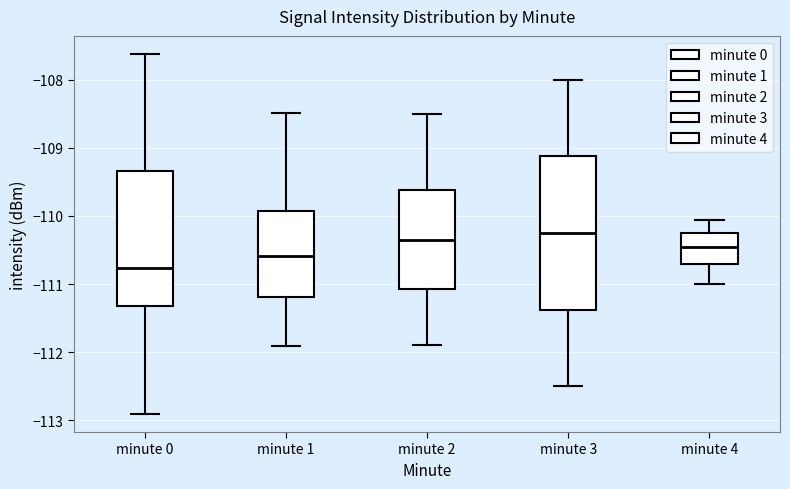

Reading left to right, read every box against the y-axis: the position of its median line, the range the box covers, and the ends of its whiskers. The values are not printed on the chart, so give them approximately, as read against the axis.

minute 0: median -110.8, box -111.3 to -109.3, whiskers -112.9 to -107.6
minute 1: median -110.6, box -111.2 to -109.9, whiskers -111.9 to -108.5
minute 2: median -110.3, box -111.1 to -109.6, whiskers -111.9 to -108.5
minute 3: median -110.2, box -111.4 to -109.1, whiskers -112.5 to -108.0
minute 4: median -110.5, box -110.7 to -110.2, whiskers -111.0 to -110.1